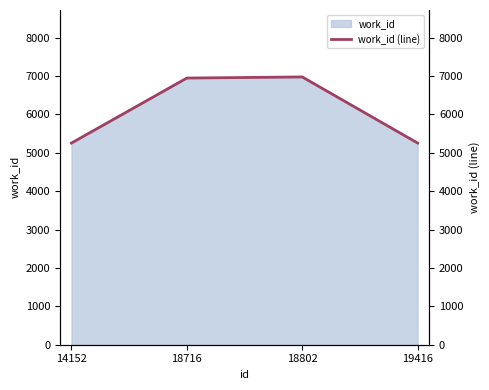

What is the change in value from 14152 to 18716?

+1693